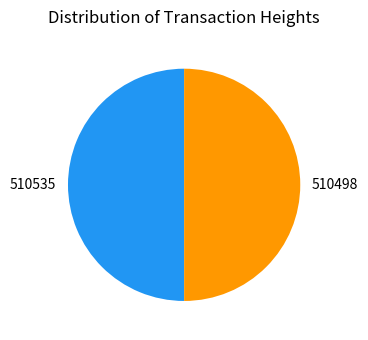

Is the sum of 510535 and 510498 greater than half?

Yes